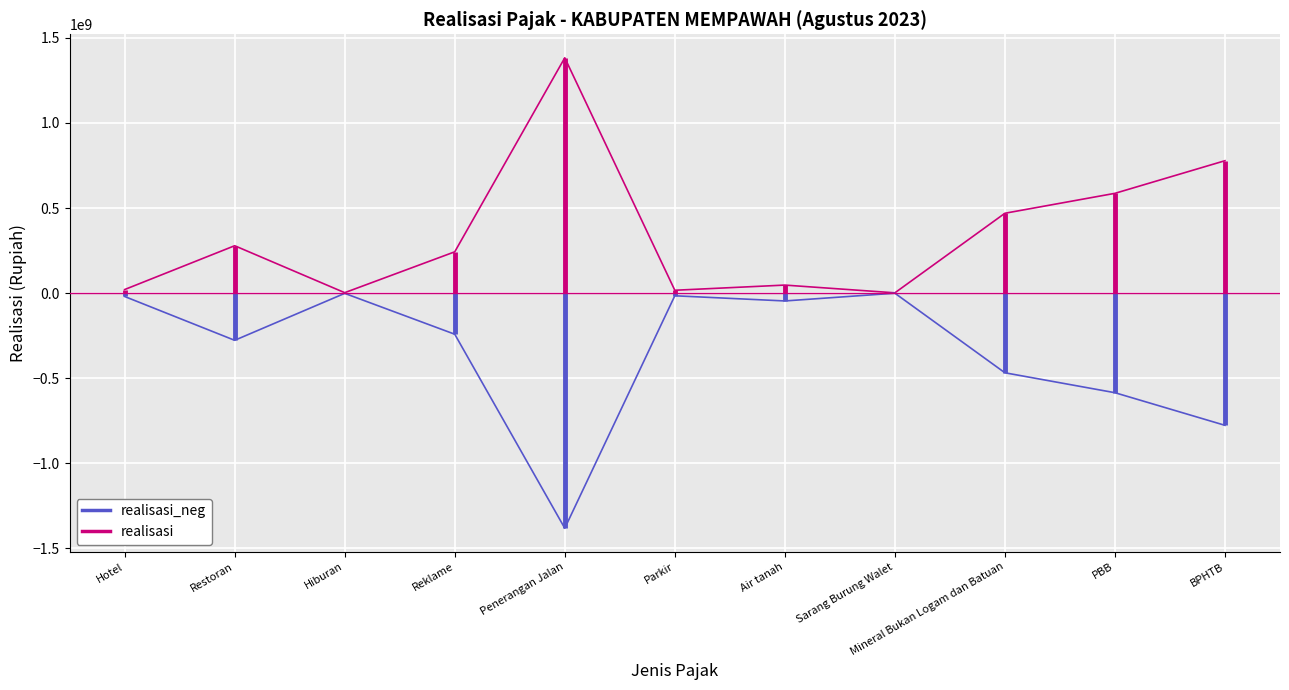

What is the difference between the realisasi values at BPHTB and Penerangan Jalan?

605246215